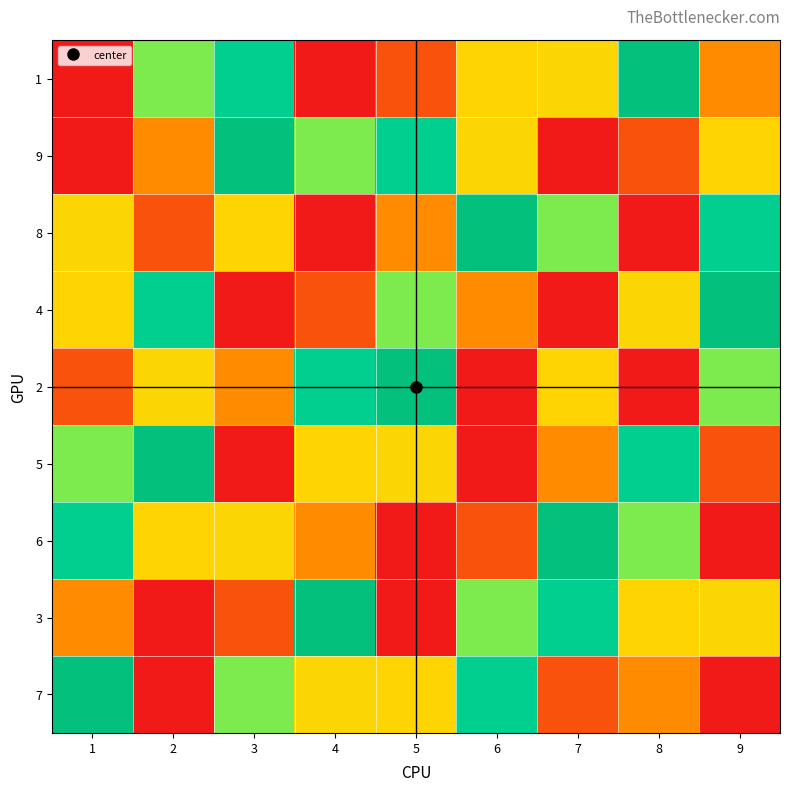

At how many categories does at least one series exceed 8?

9